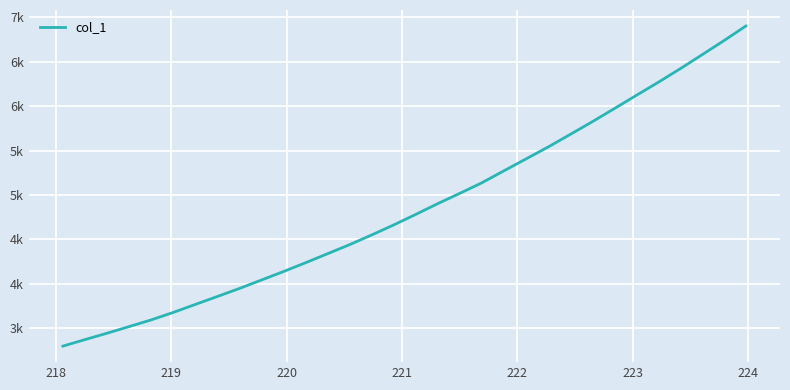

Does the chart have visible grid lines?

Yes